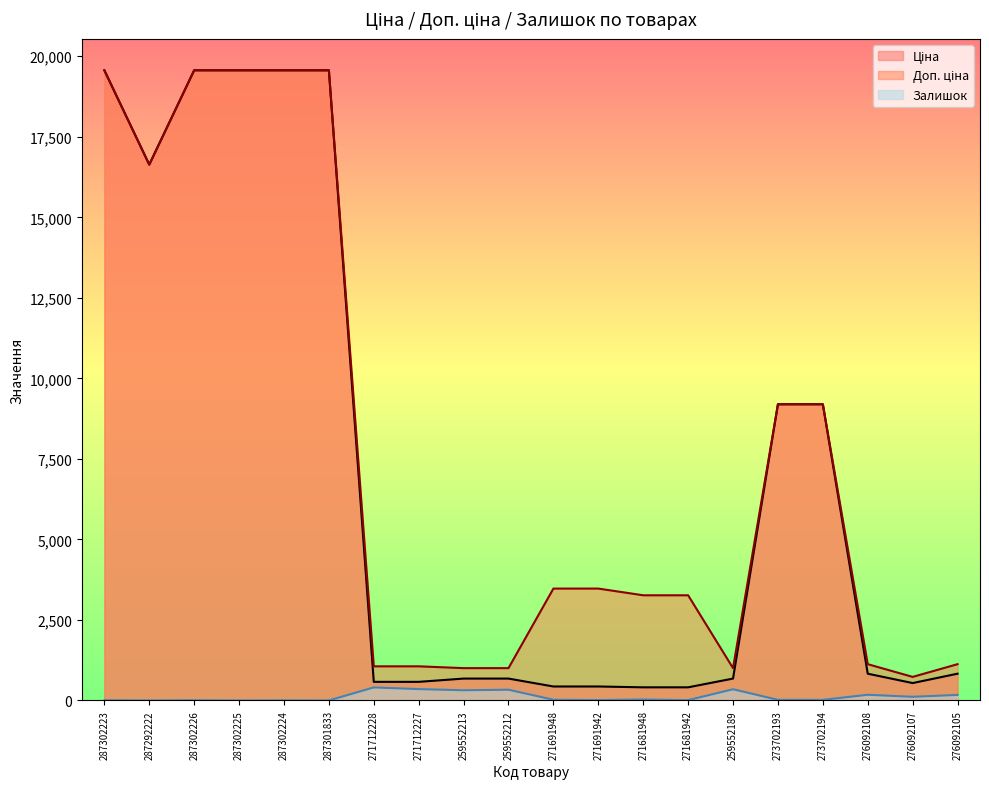

At 271681942, list the series in order from smallest to largest.

Залишок, Ціна, Доп. ціна